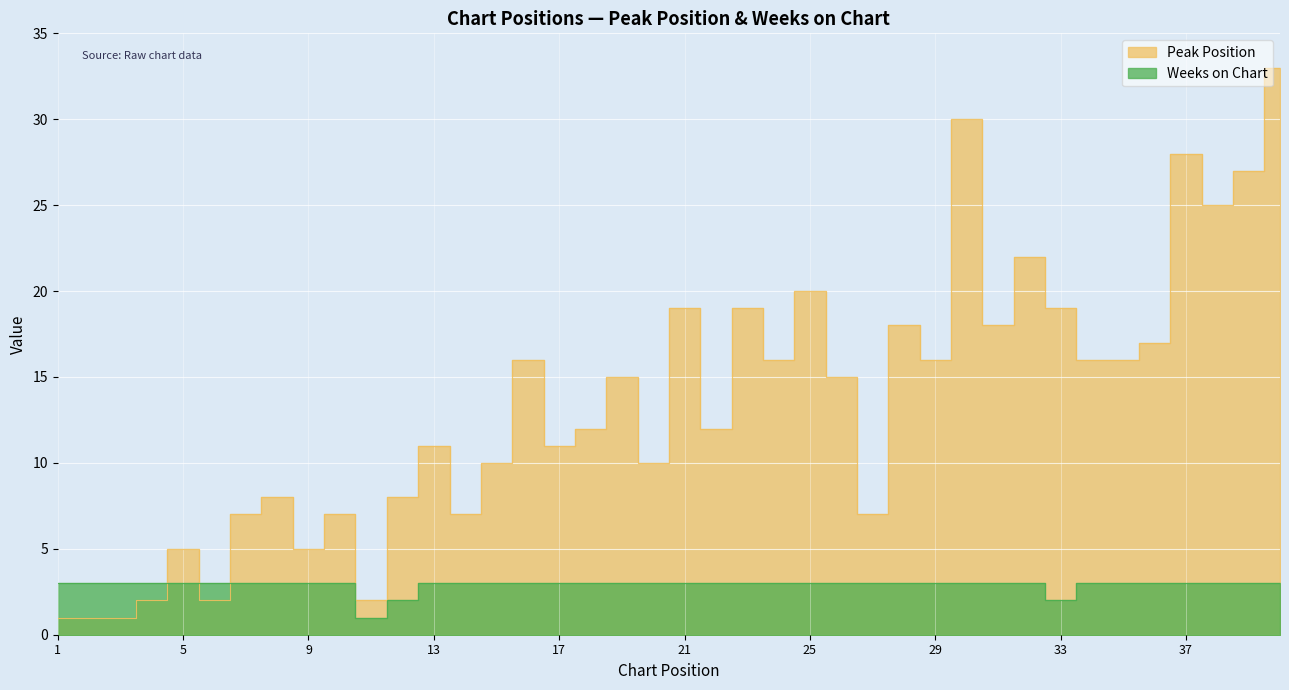

At which category does Weeks on Chart reach its first local valley?

11